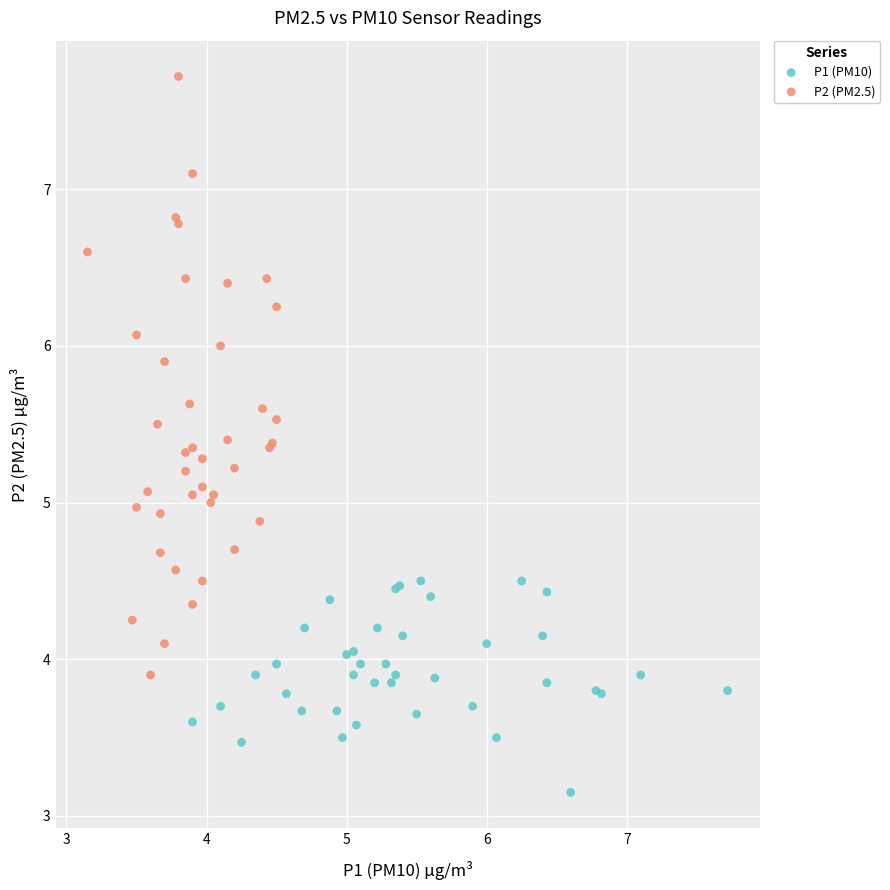

Which series contains the lowest Y value?

P1 (PM10)